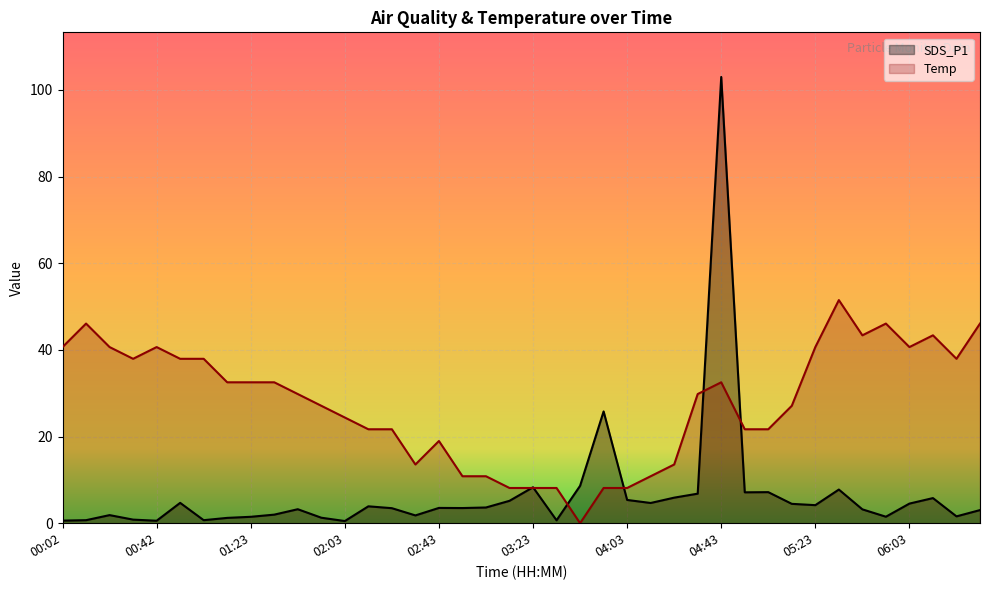

At which category does SDS_P1 reach its first local valley?

00:42